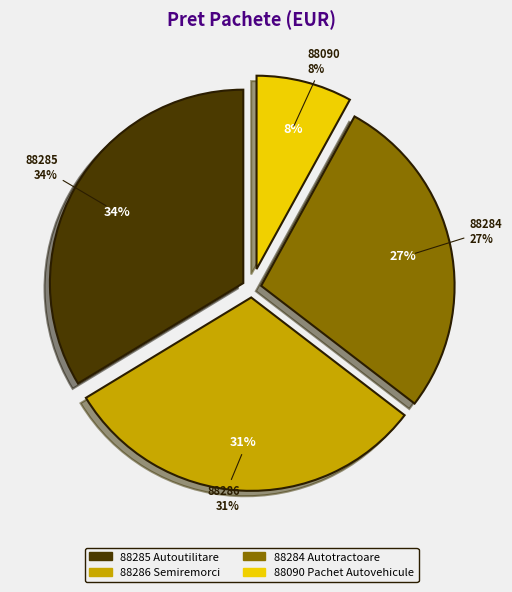

What is the largest slice in the pie chart?

88285 Autoutilitare